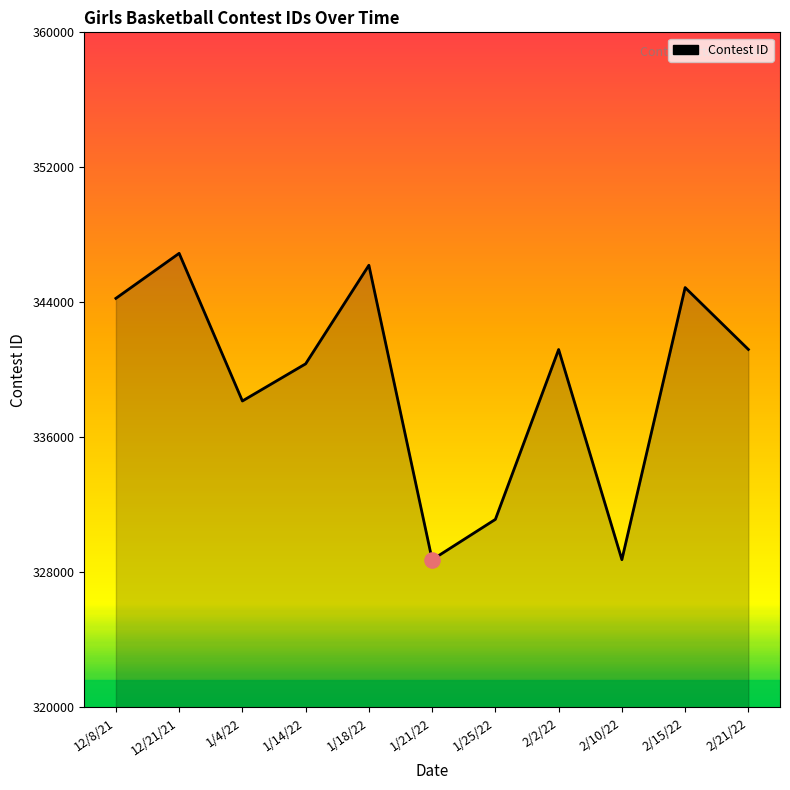

Which has a higher value, 12/8/21 or 12/21/21?

12/21/21